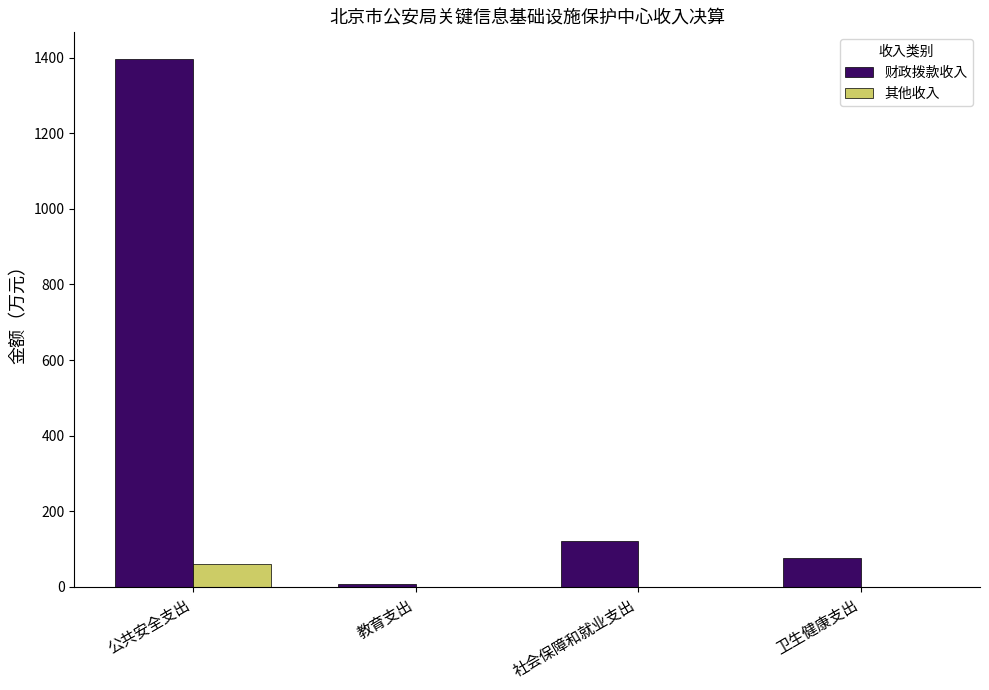

What value does the 财政拨款收入 series have at 卫生健康支出?

76.0